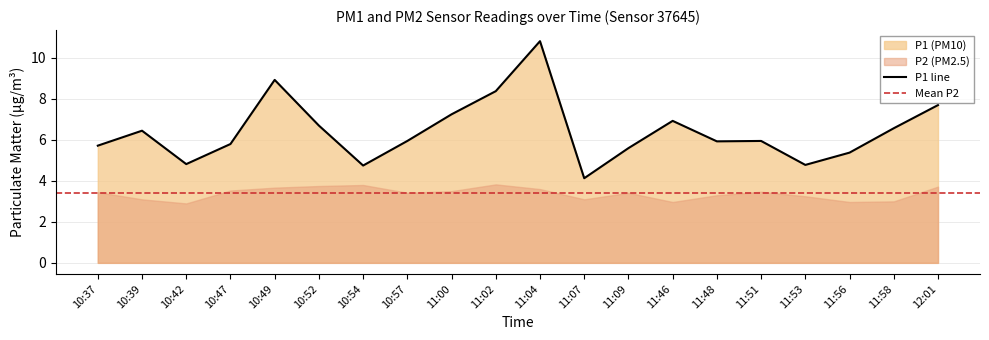

Rank the categories by value from lowest to highest.

11:07, 10:54, 11:53, 10:42, 11:56, 11:09, 10:37, 10:47, 11:48, 10:57, 11:51, 10:39, 11:58, 10:52, 11:46, 11:00, 12:01, 11:02, 10:49, 11:04